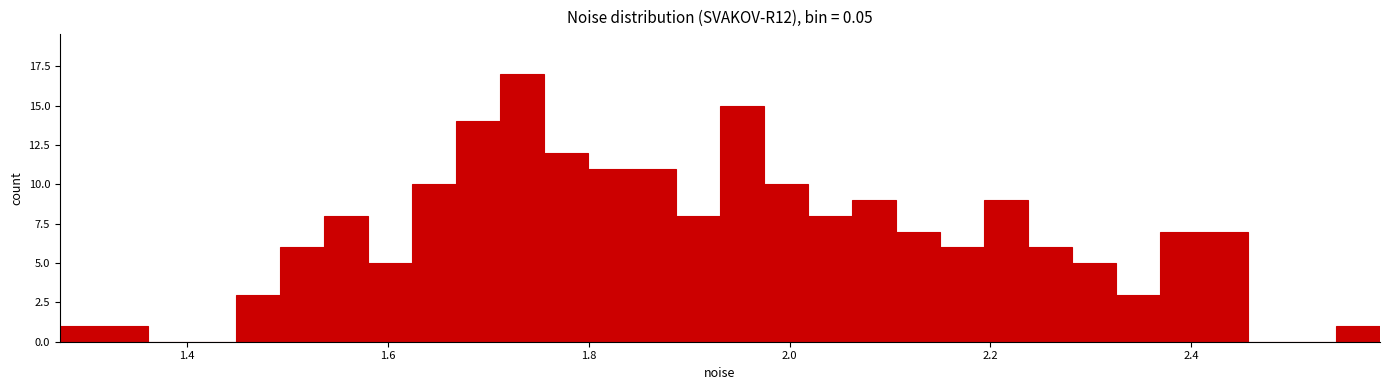

Around what value on the x-axis is the tallest bar? Give the approximate position of its centre, as read against the axis.

1.74